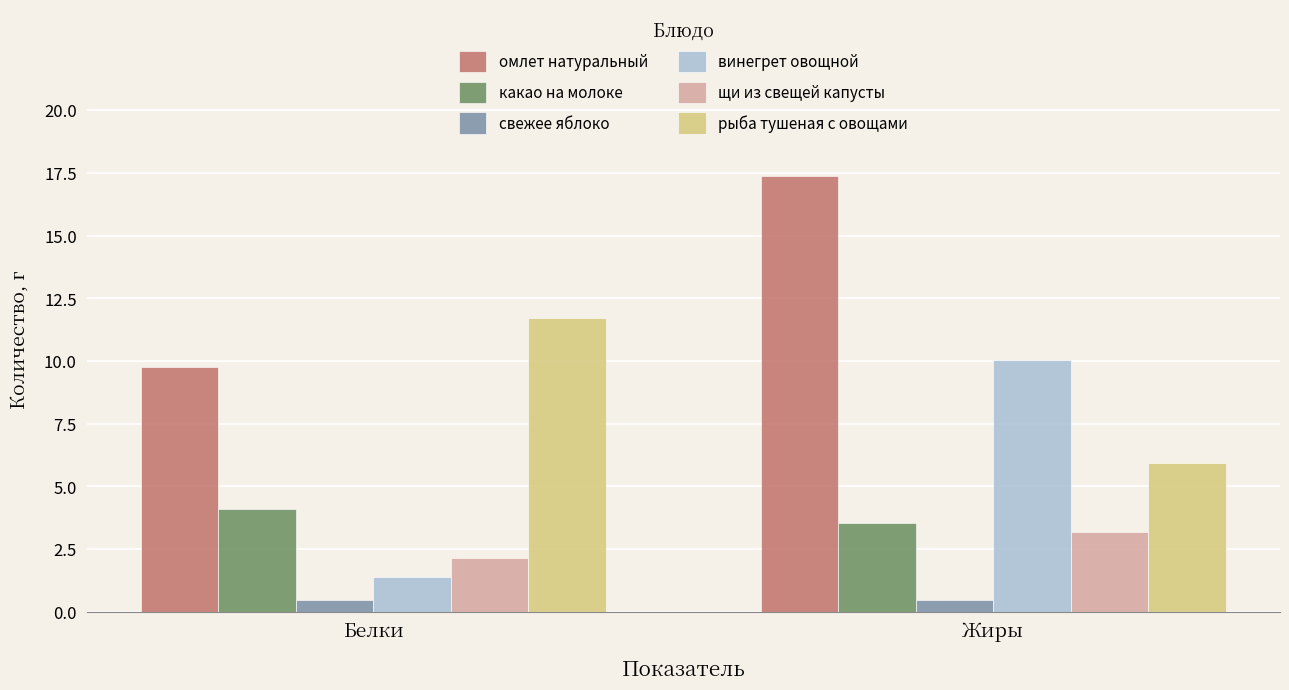

Rank the series by their maximum value, from highest to lowest.

омлет натуральный, рыба тушеная с овощами, винегрет овощной, какао на молоке, щи из свещей капусты, свежее яблоко